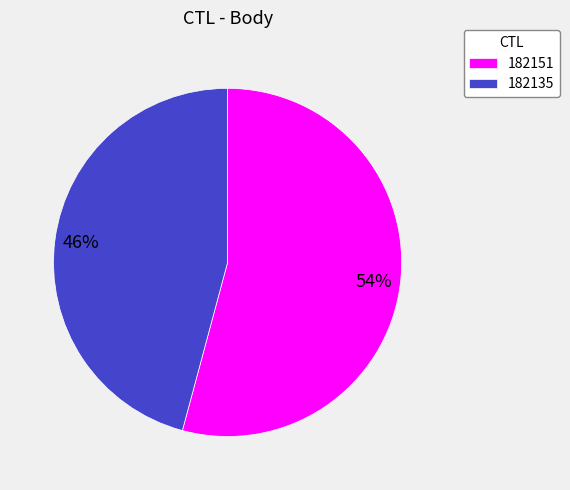

Which category has the biggest portion of the pie?

182151